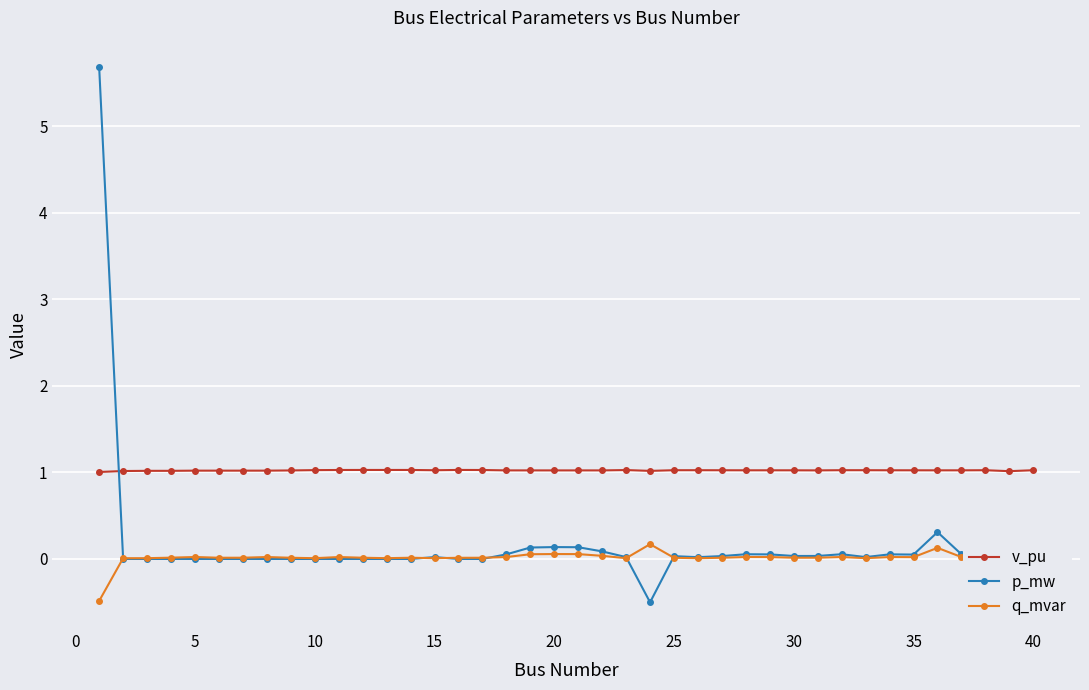

In q_mvar, how many points are lower than both neighbors (excluding endpoints)?

10